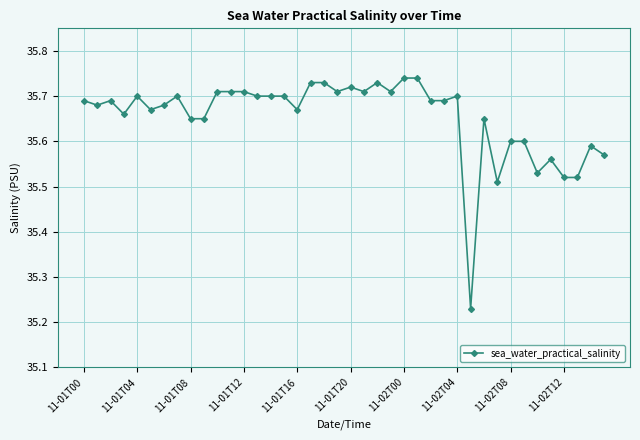

How many lines are shown in the chart?

1